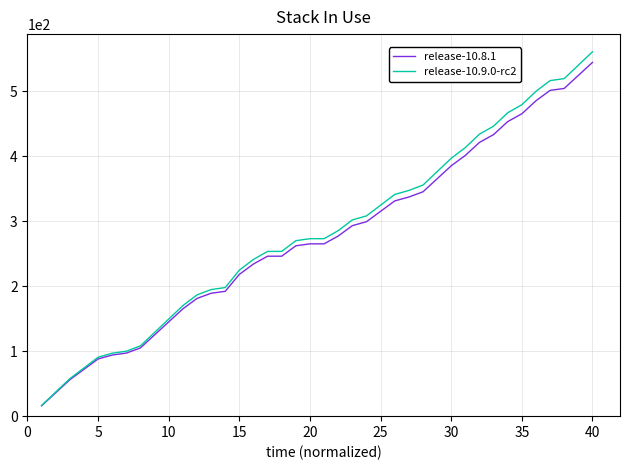

Which series has the widest spread of values?

release-10.9.0-rc2